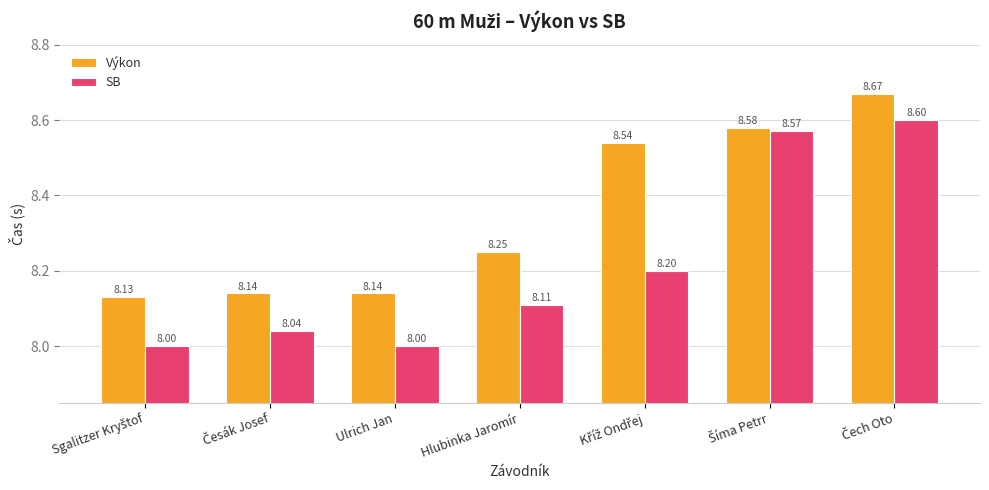

What position from the right is Hlubinka Jaromír?

4